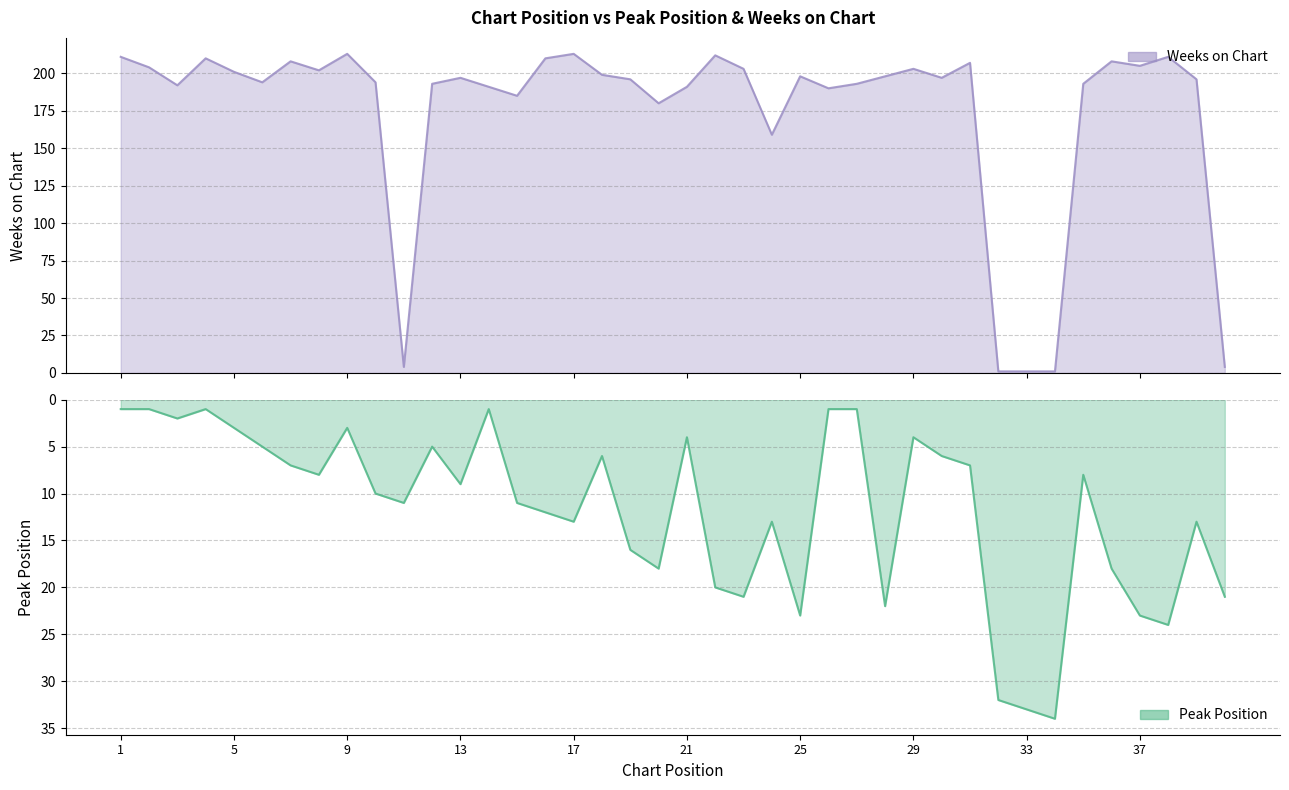

How many lines are shown in the chart?

2